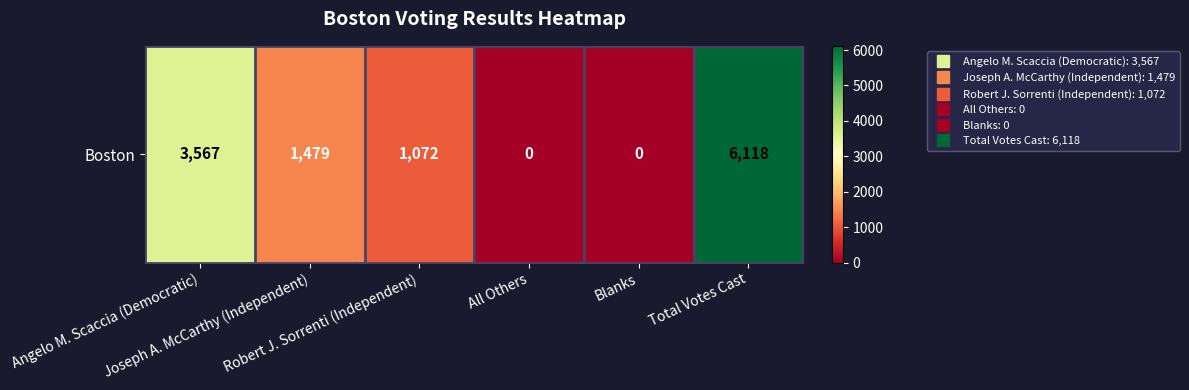

The chart shows a value of 6118 at Total Votes Cast. True or false?

True